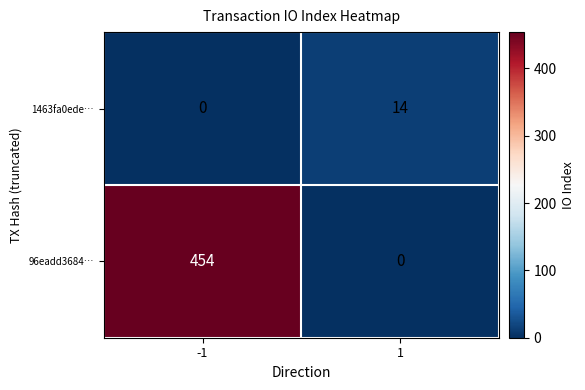

Reading left to right, transcribe all the data shown in this chart.

1463fa0ede…: 0	14
96eadd3684…: 454	0